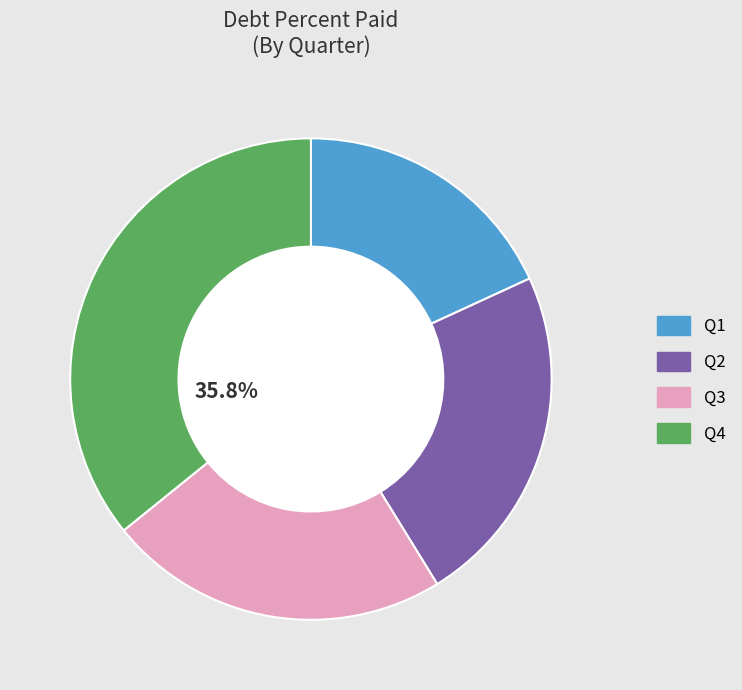

Does Q2 represent more than half of the total?

No